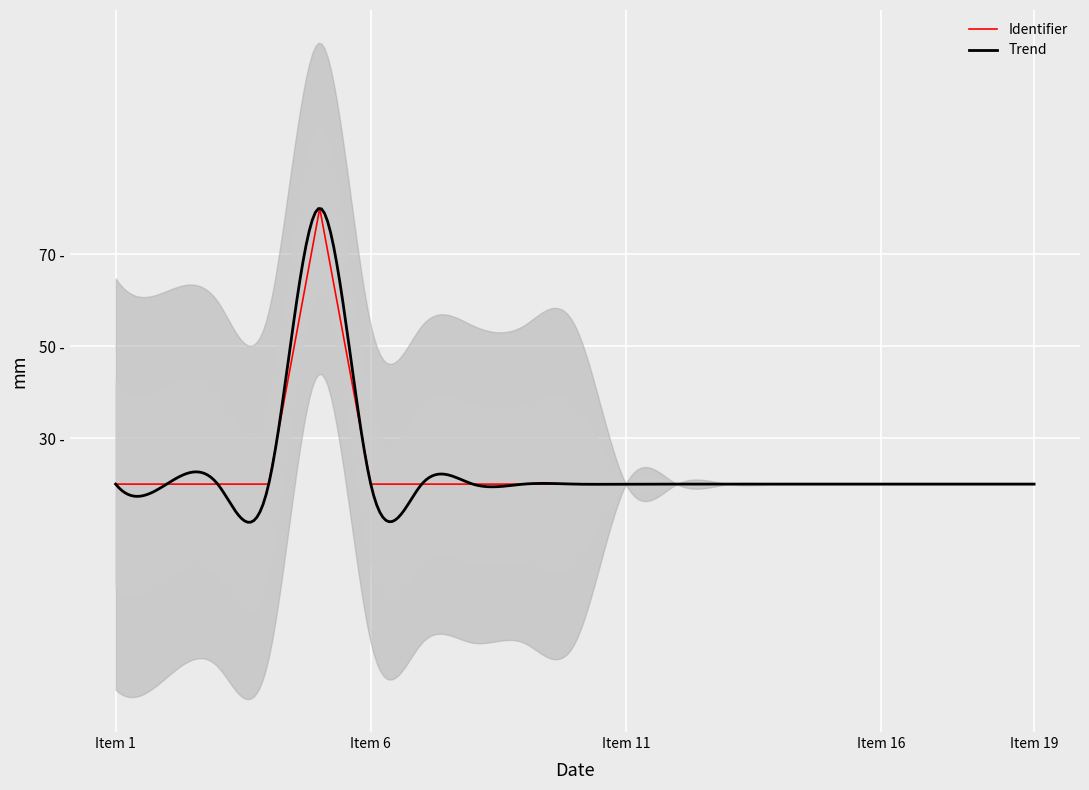

True or false: the data shows 20.0 at 2019-09-01.

True